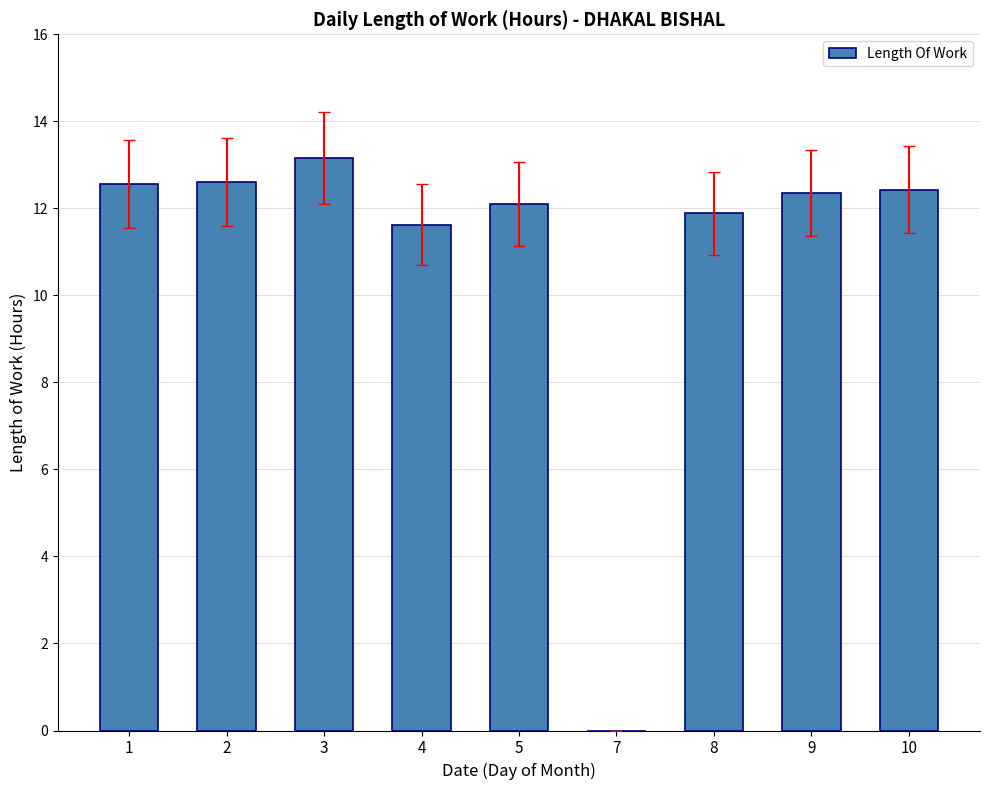

Which category has the highest value across all series?

3